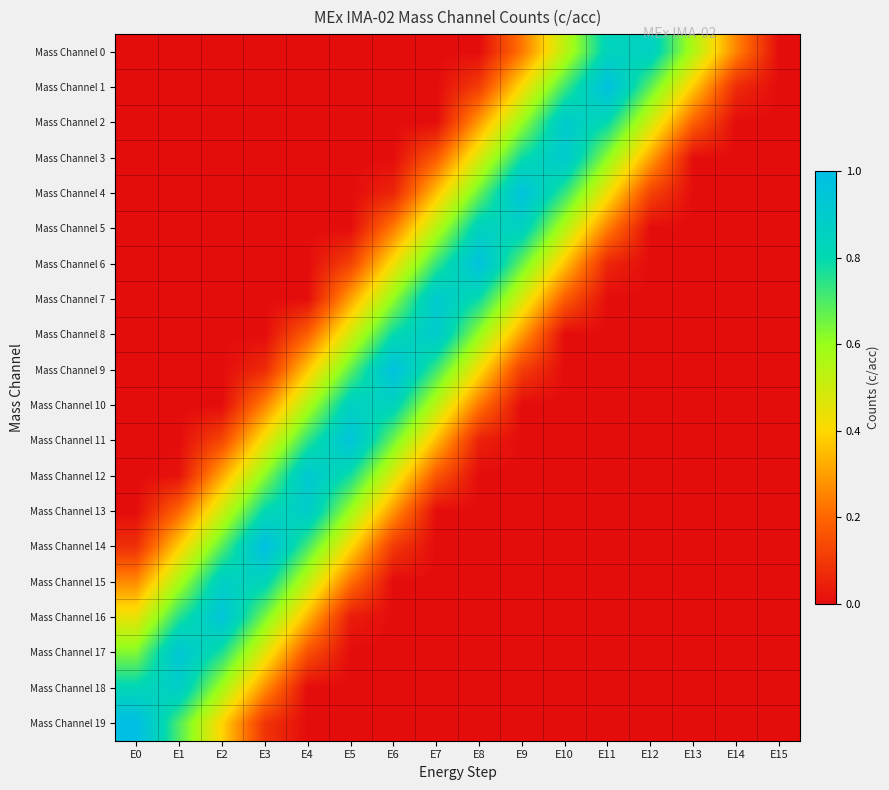

How many distinct data groups are displayed?

20